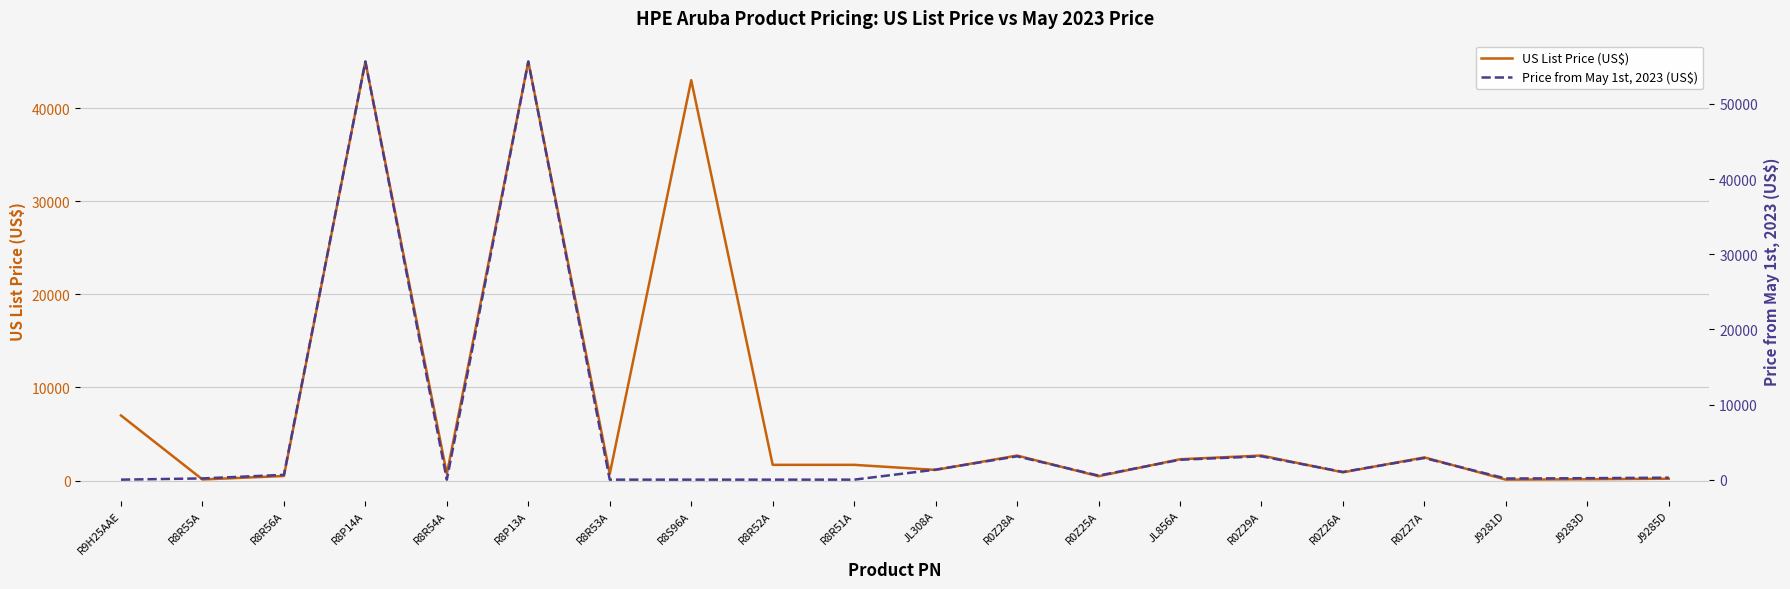

Which series ends up on top after the final intersection of US List Price (US$) and Price from May 1st, 2023 (US$)?

Price from May 1st, 2023 (US$)